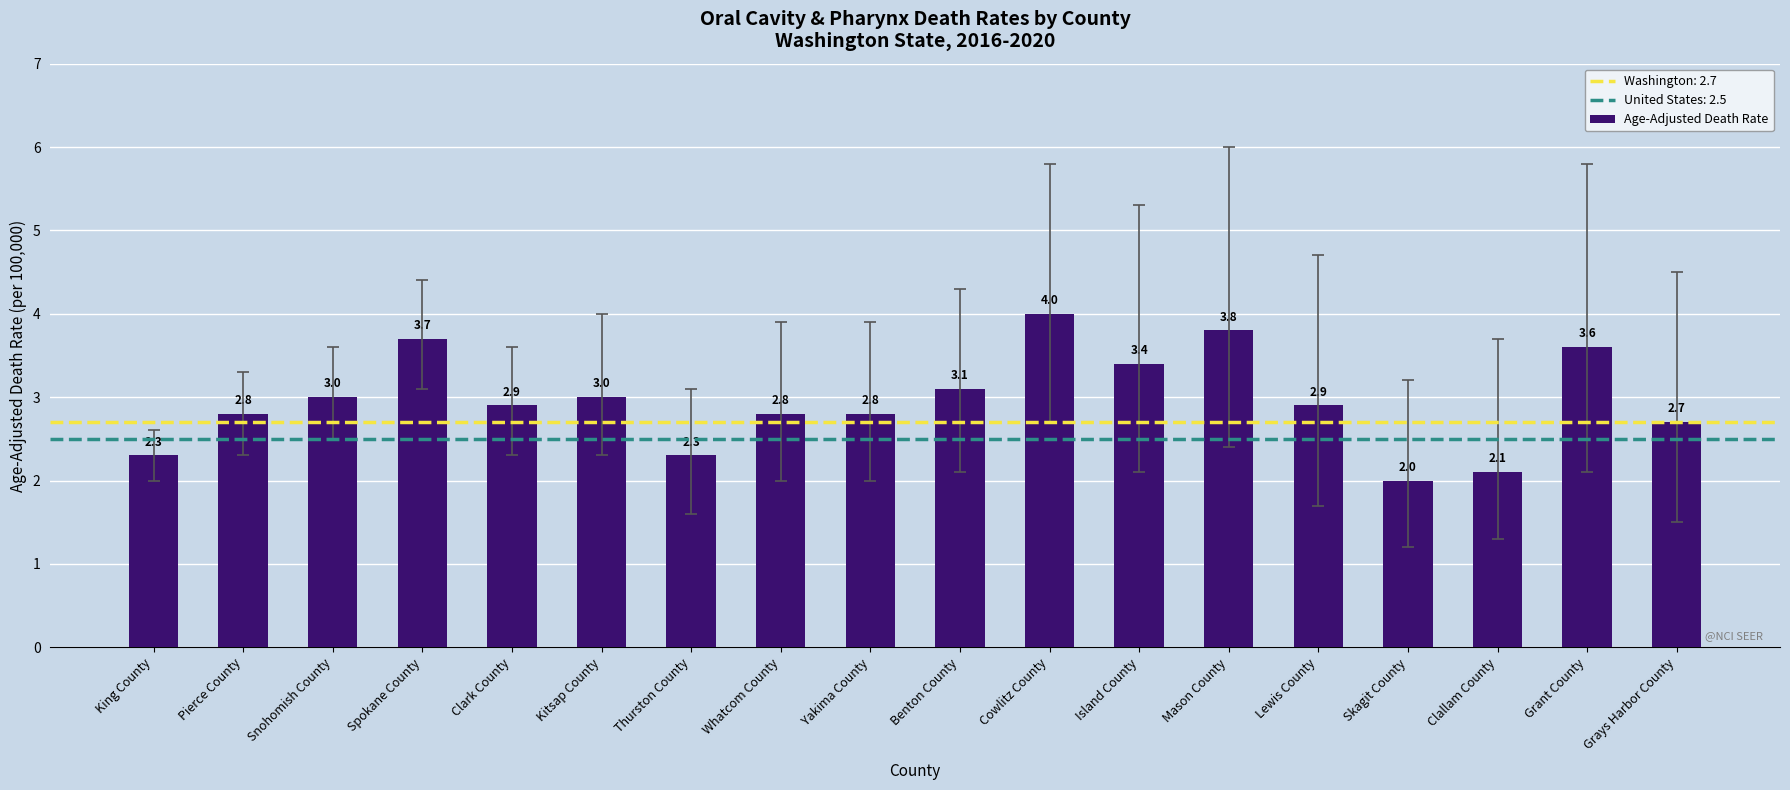

How many categories are shown in the chart?

18